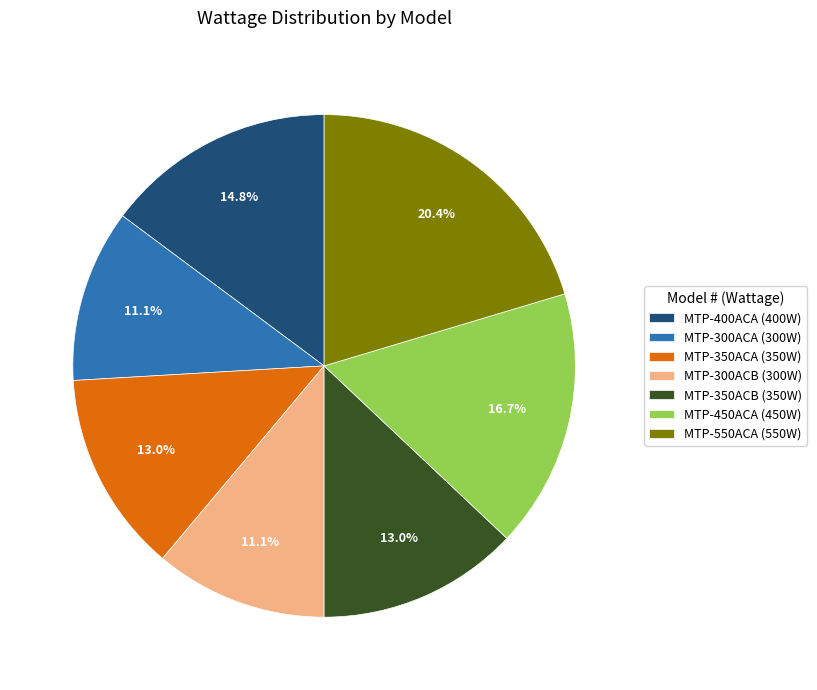

To the nearest percent, what percentage of the pie is MTP-450ACA?

17%